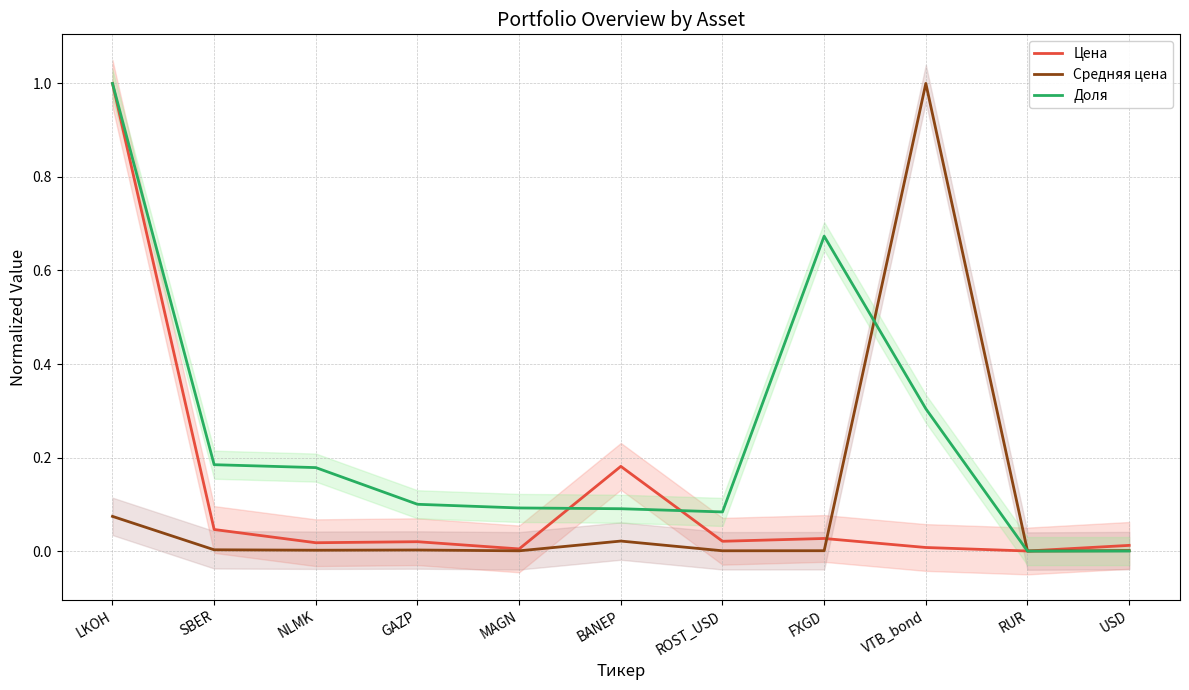

The Средняя цена series shows 0.1 at LKOH. True or false?

True